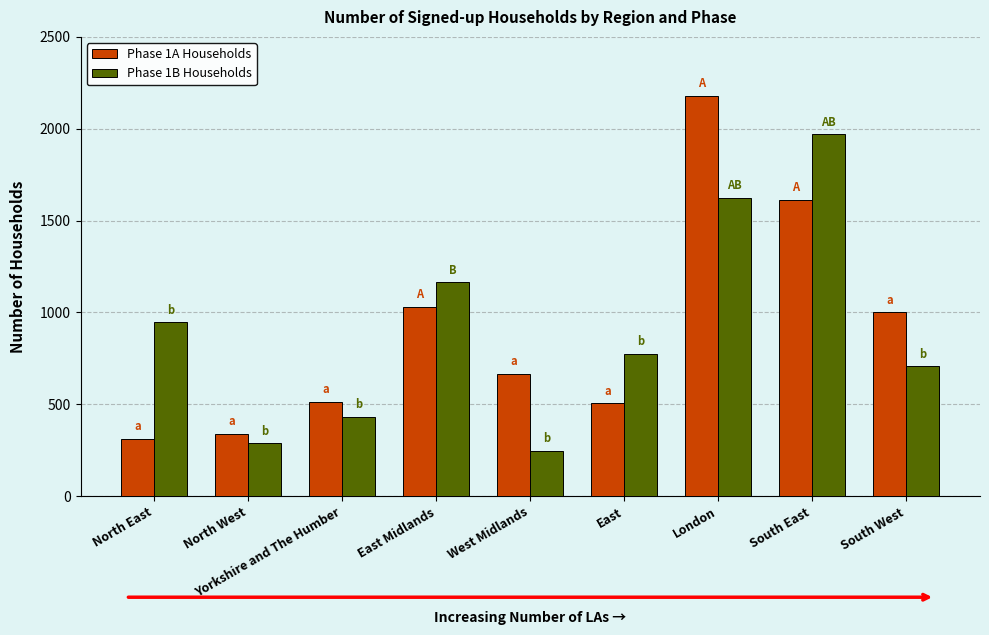

Count the number of categories in the chart.

9